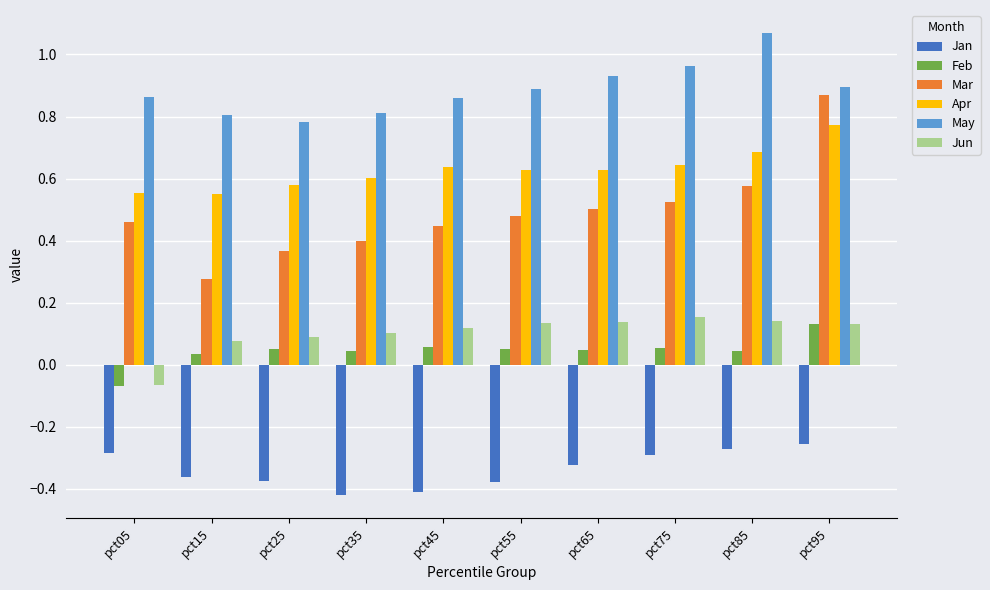

Count the May values in the range 0 to 1.

9